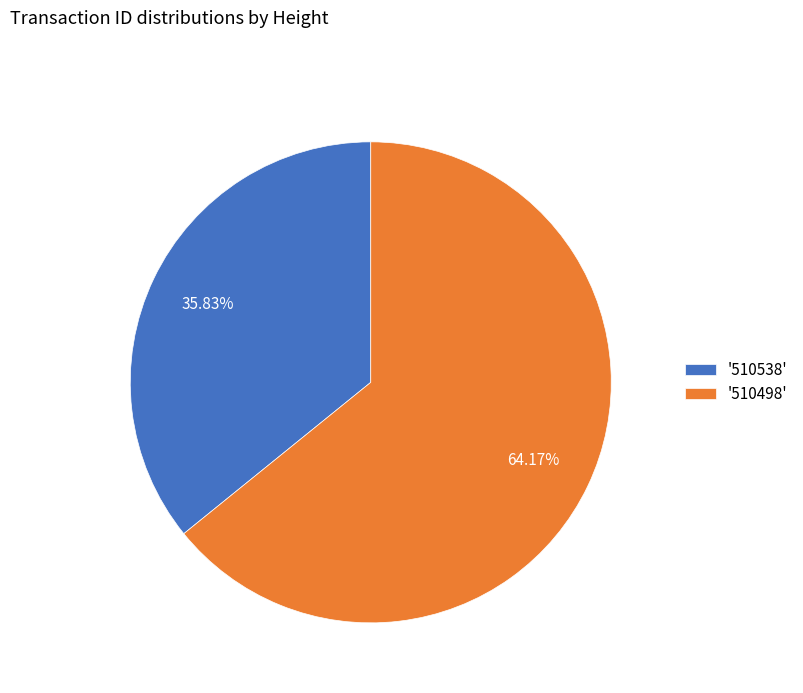

What is the ratio of the value at '510498' to the value at '510538'?

1.8